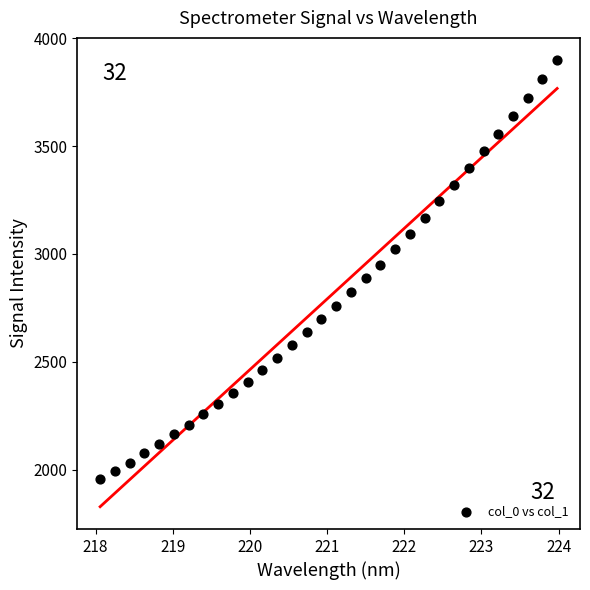

What is the range of Y values (max minus min)?

1944.3